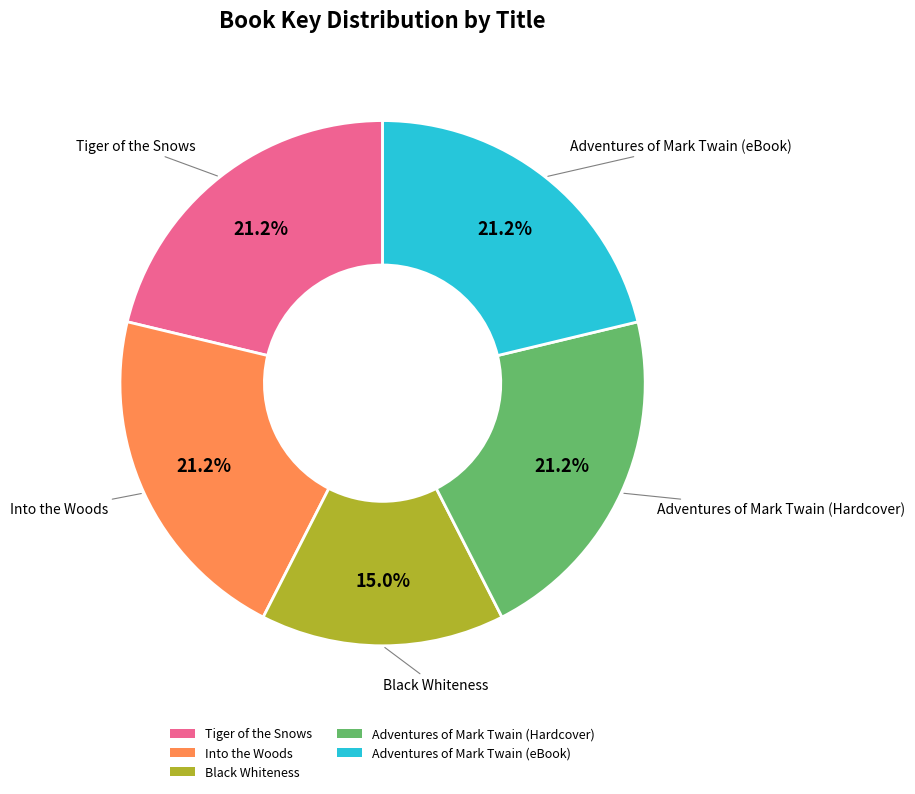

Between Adventures of Mark Twain (Hardcover) and Black Whiteness, which is larger?

Adventures of Mark Twain (Hardcover)